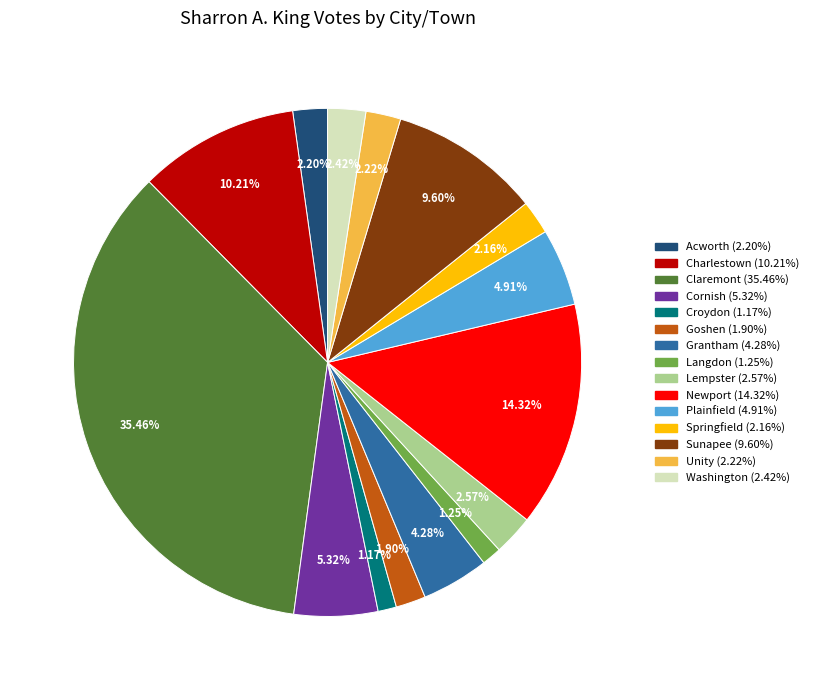

What percentage do Plainfield and Newport together represent?

19.2%